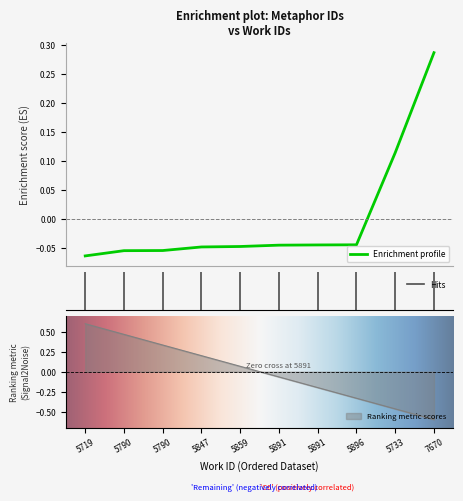

How many lines are shown in the chart?

1